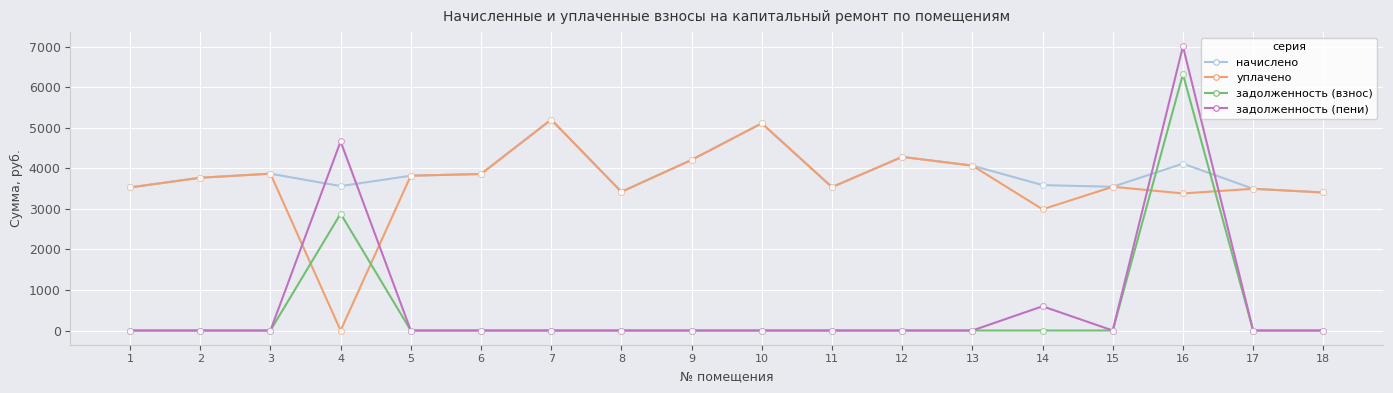

Is the value of задолженность (пени) at 7 greater than the value of уплачено at 7?

No